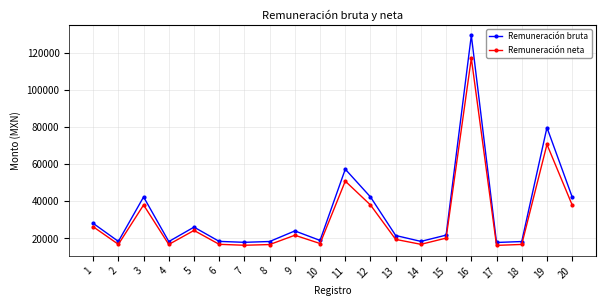

Which series changed the most between 13 and 20?

Remuneración bruta